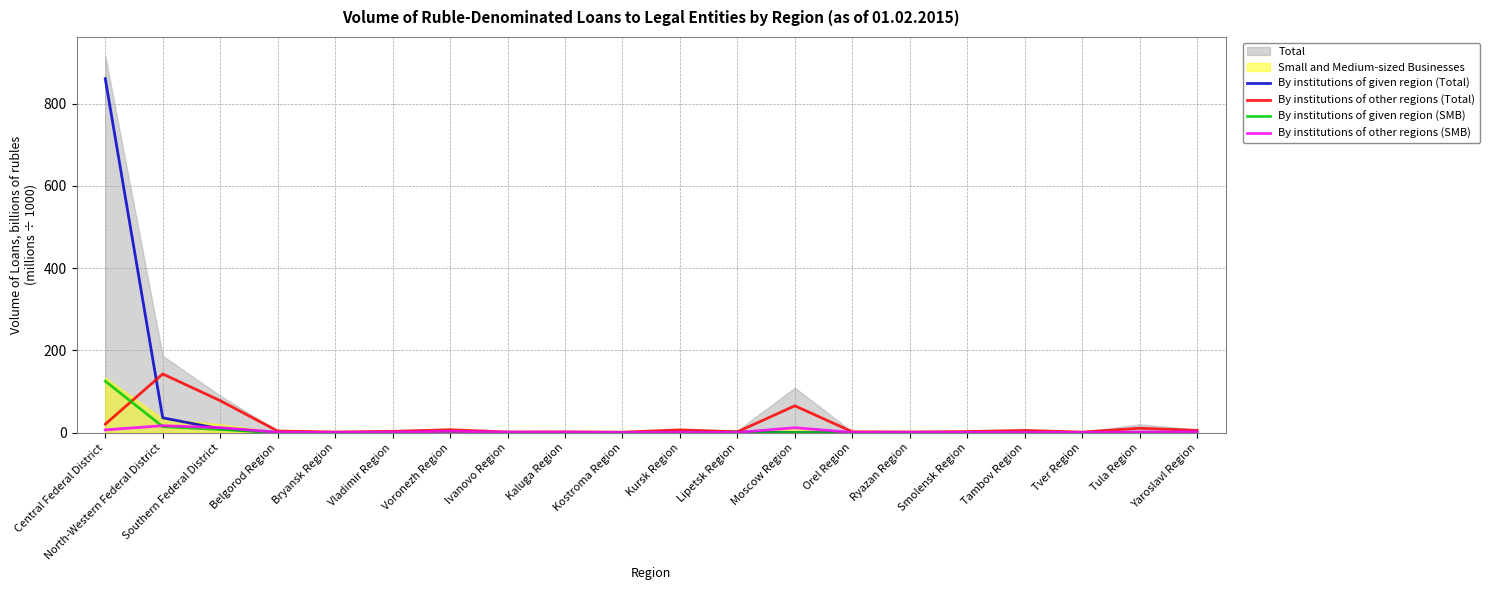

Is it true that By institutions of other regions (Total) equals 1.6 at Ivanovo Region?

True